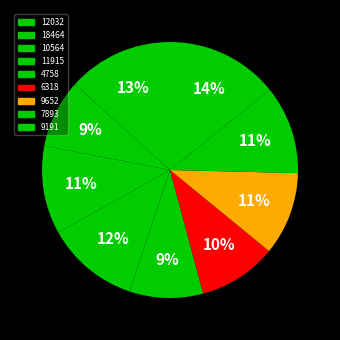

Does 4758 account for over 50% of the chart?

No